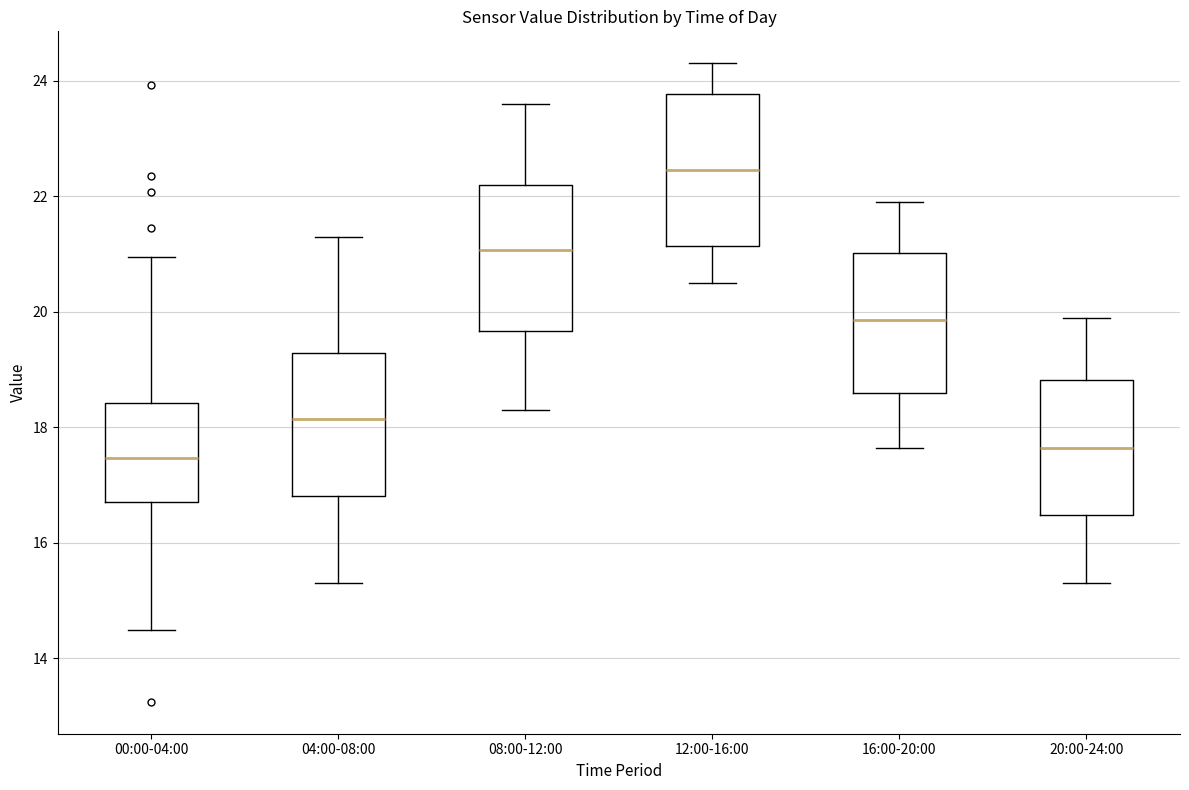

Where does the median line of the box for 20:00-24:00 sit on the y-axis? The values are not printed on the chart, so give them approximately, as read against the axis.

17.6